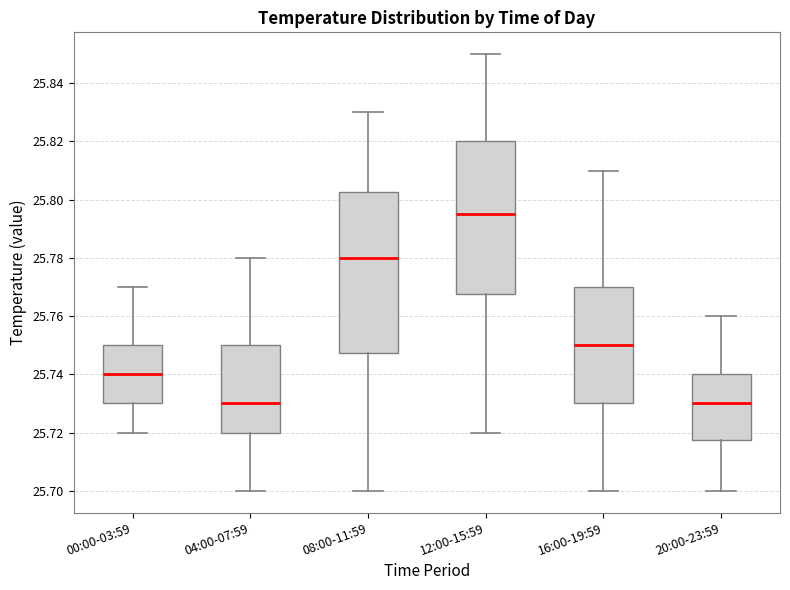

Which box is the tallest, from its lower edge to its upper edge?

08:00-11:59